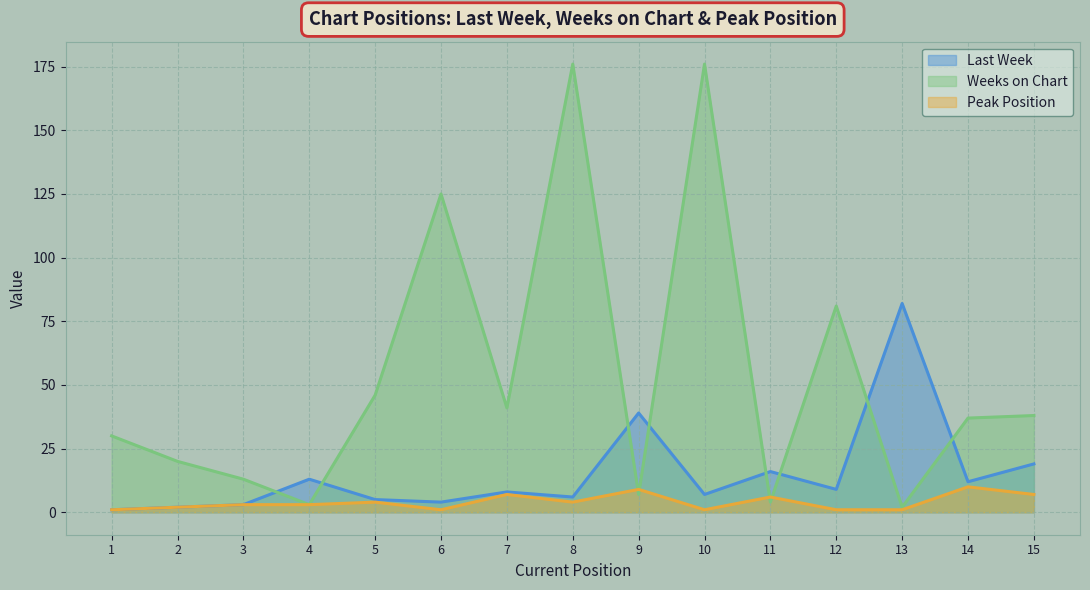

At which label is Peak Position closest to 5?

5